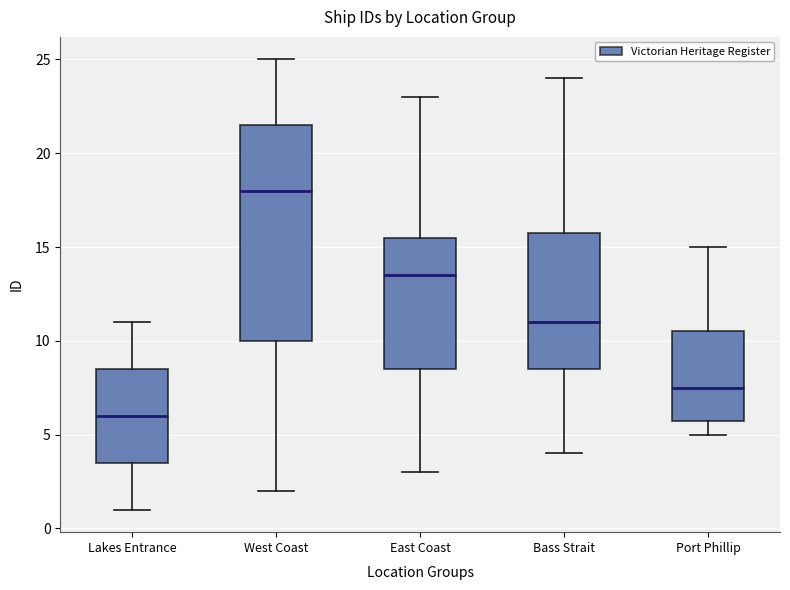

Reading left to right, transcribe this box plot: for each box, give where its median line is, the range the box spans, and where its two whiskers end, as read against the y-axis. The values are not printed on the chart, so give them approximately, as read against the axis.

Lakes Entrance: median 6.0, box 3.5 to 8.5, whiskers 1.0 to 11.0
West Coast: median 18.0, box 10.0 to 21.5, whiskers 2.0 to 25.0
East Coast: median 13.5, box 8.5 to 15.5, whiskers 3.0 to 23.0
Bass Strait: median 11.0, box 8.5 to 16.0, whiskers 4.0 to 24.0
Port Phillip: median 7.5, box 6.0 to 10.5, whiskers 5.0 to 15.0